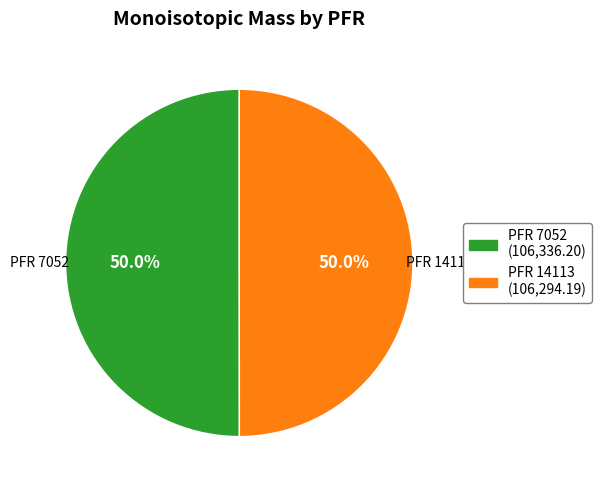

What is the total percentage of PFR 7052 and PFR 14113?

100.0%